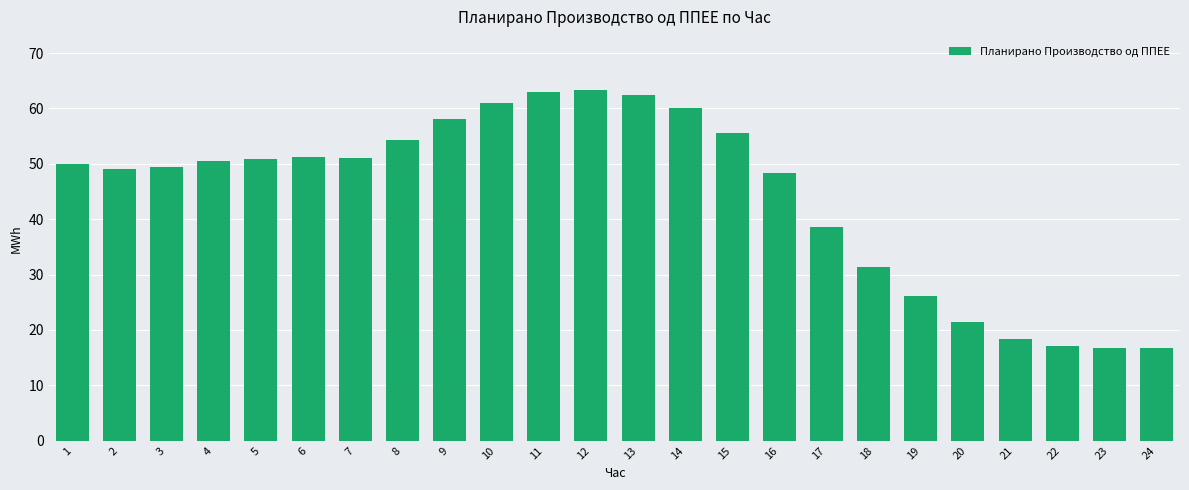

What is the sum of the values at 23 and 5?

67.8